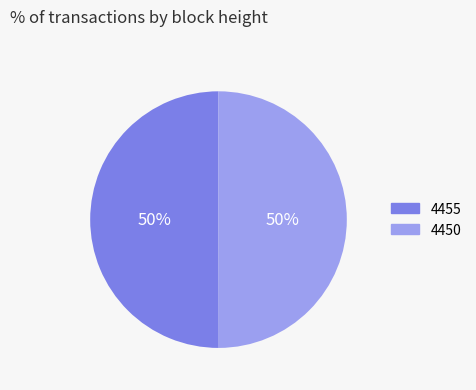

Do 4455 and 4450 together represent more than half of the pie?

Yes